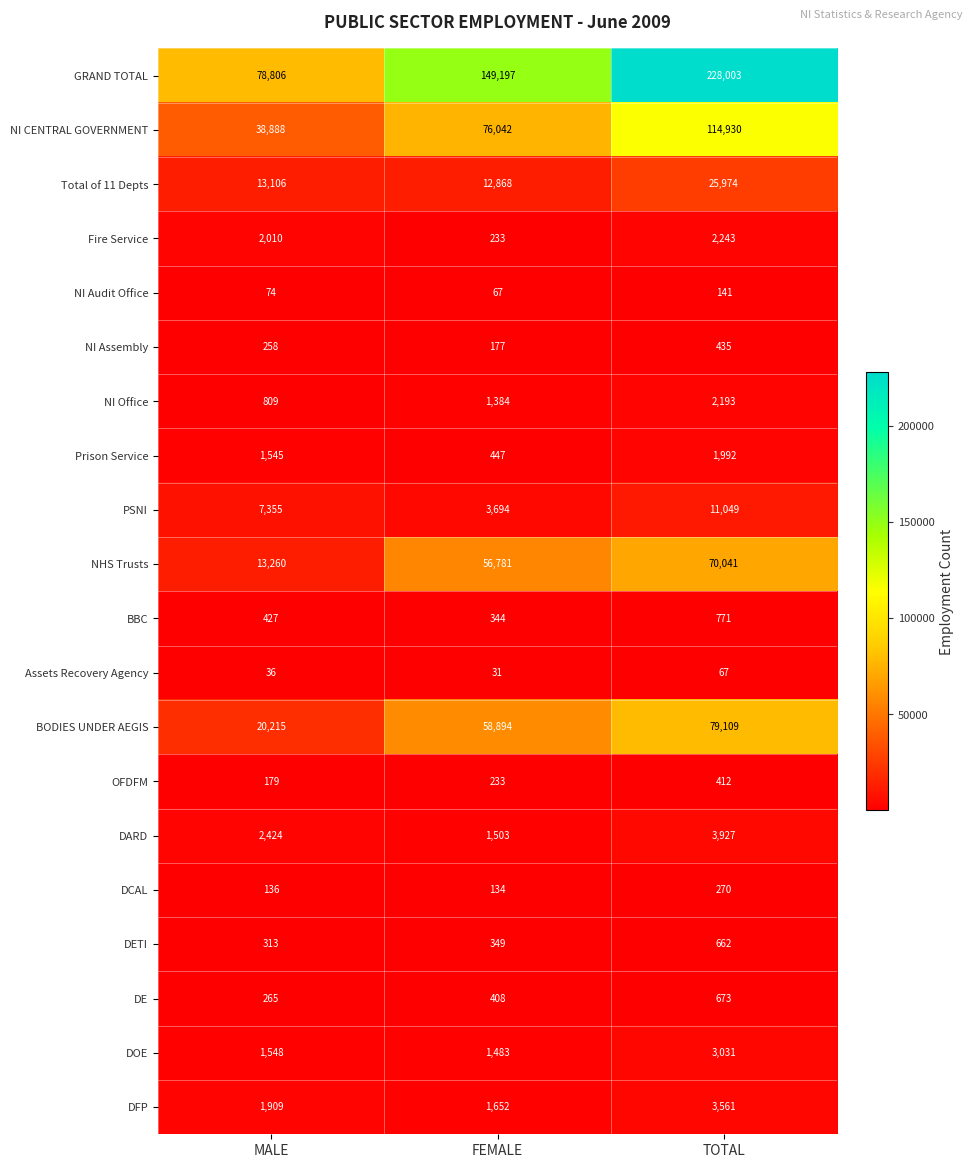

What is the minimum value shown in the chart?

31